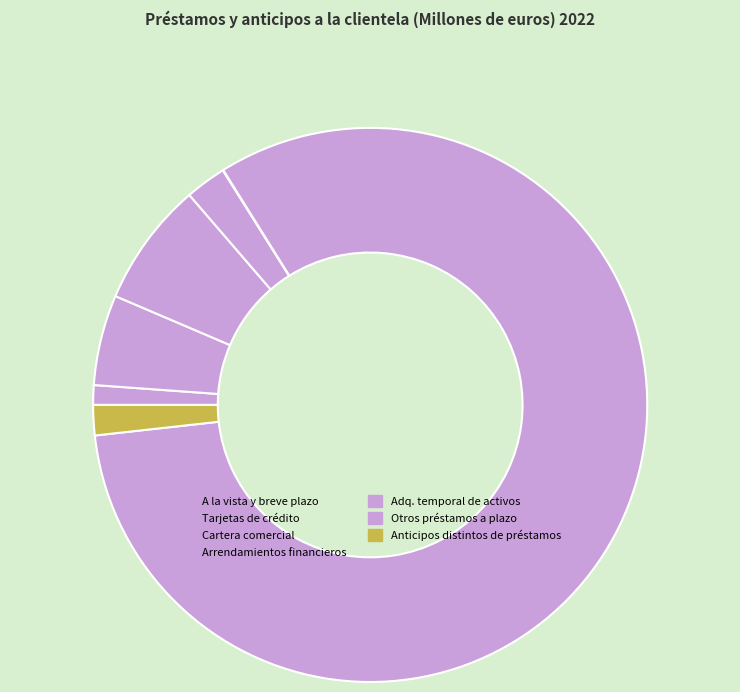

Is there a majority slice in this chart?

Yes